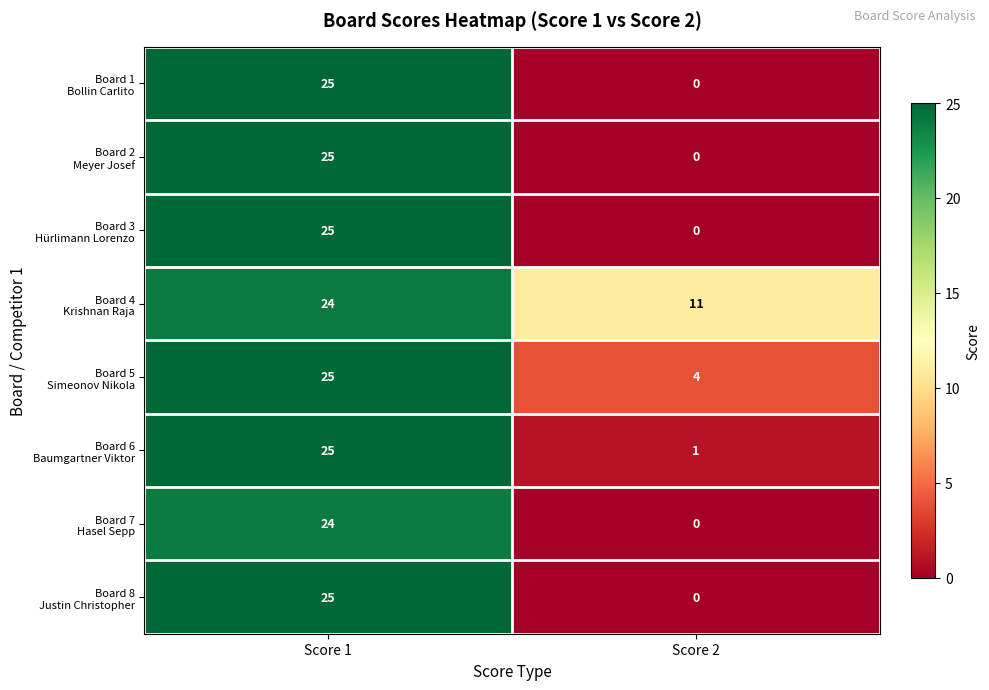

At which category is the sum across all series the highest?

Score 1